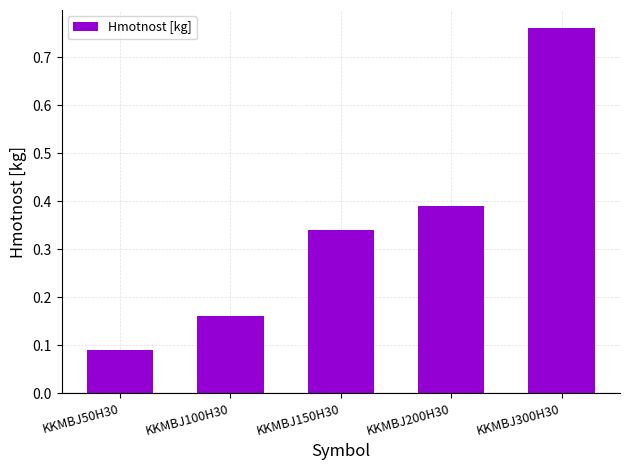

List the labels in order of value, largest first.

KKMBJ300H30, KKMBJ200H30, KKMBJ150H30, KKMBJ100H30, KKMBJ50H30